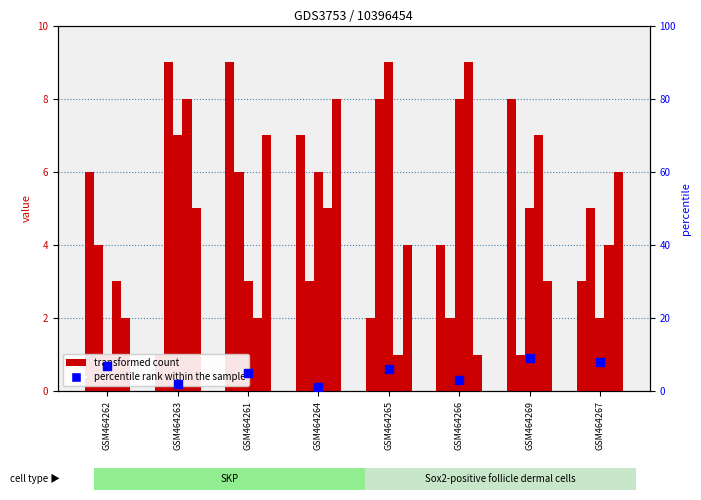

What is the total value across all series at GSM464263?

32